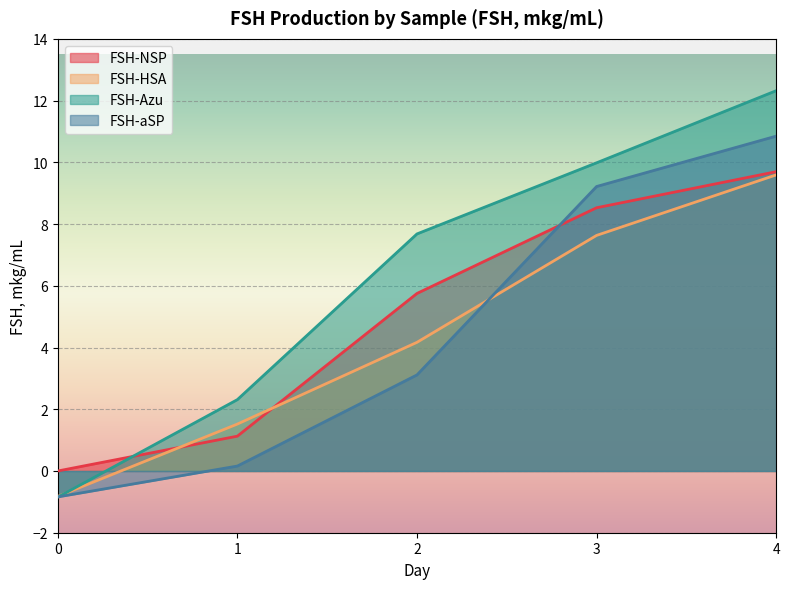

How many values in FSH-aSP are below zero?

1